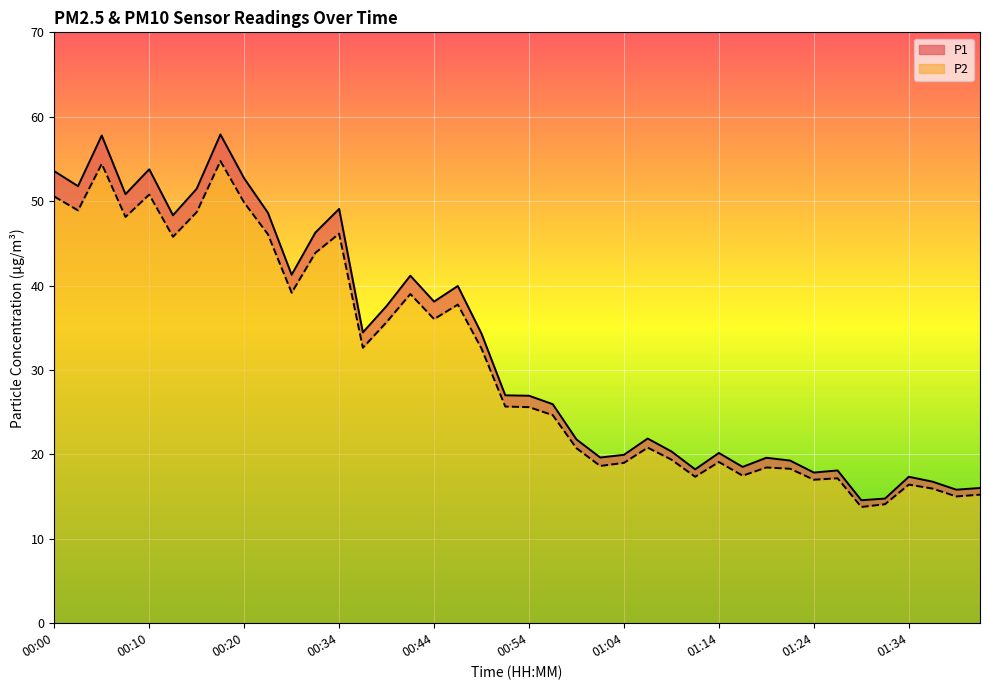

What is the value of the P2 point at the 1st from the left?

50.5